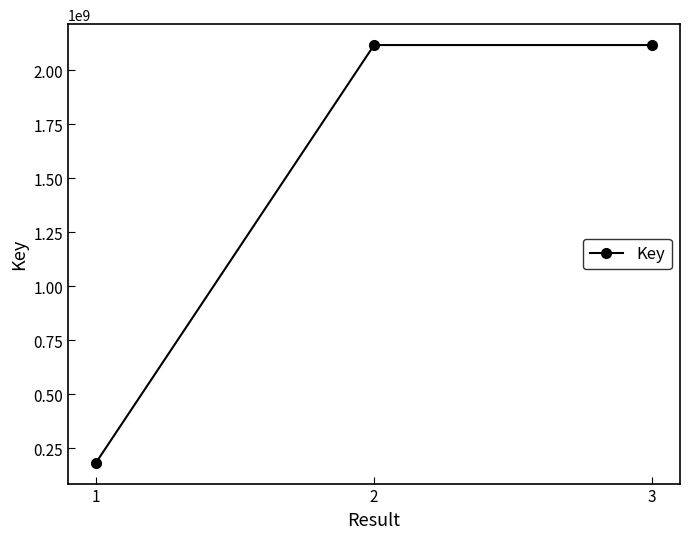

Where is the data nearest to the value 1150695993?

3